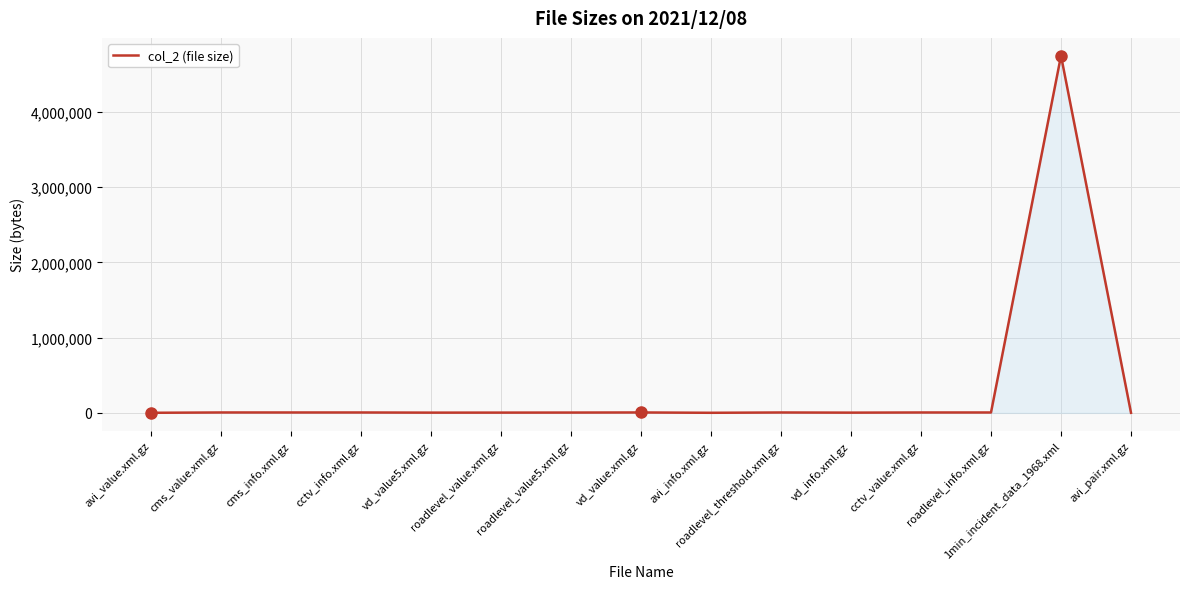

What is the average value?

320173